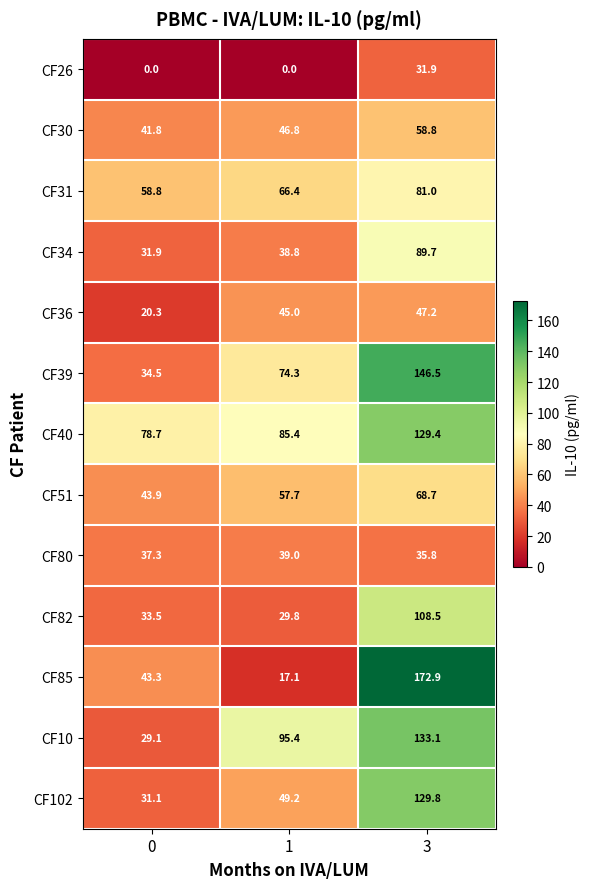

What is the maximum value shown in the chart?

172.9